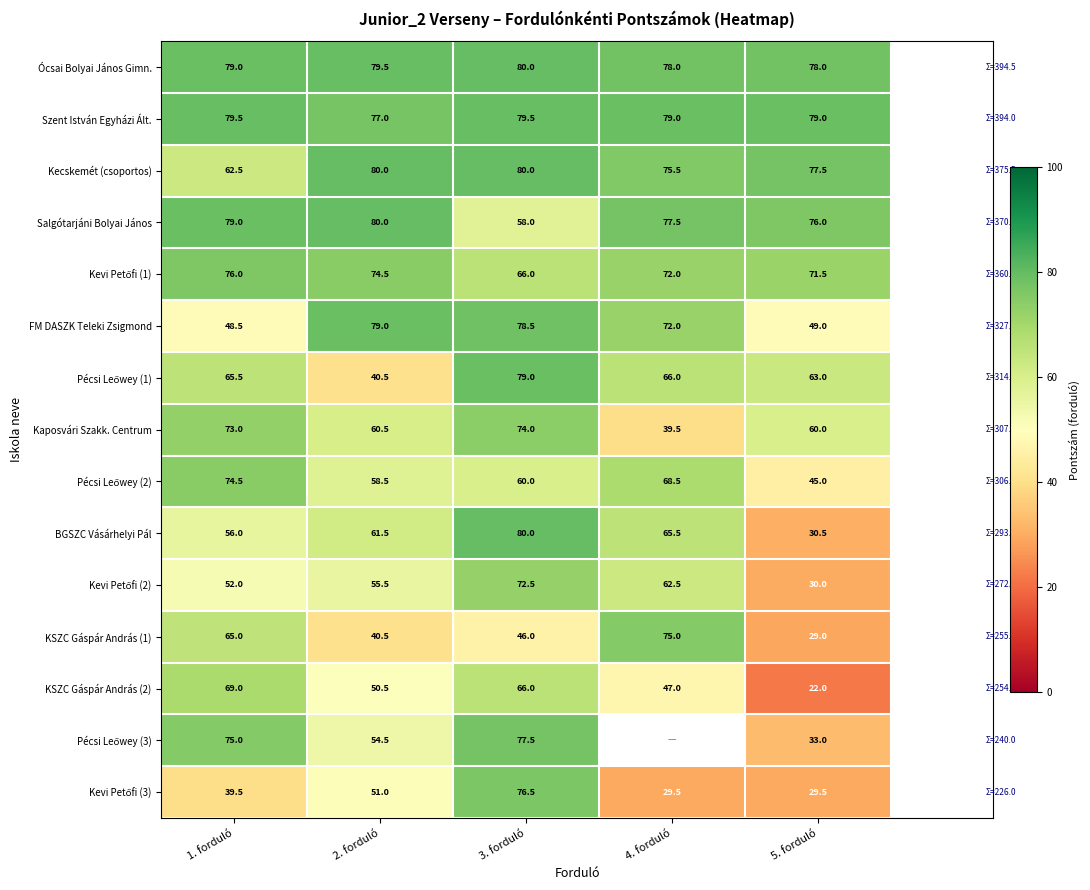

Which category has the highest value in the Ócsai Bolyai János Gimn. series?

3. forduló